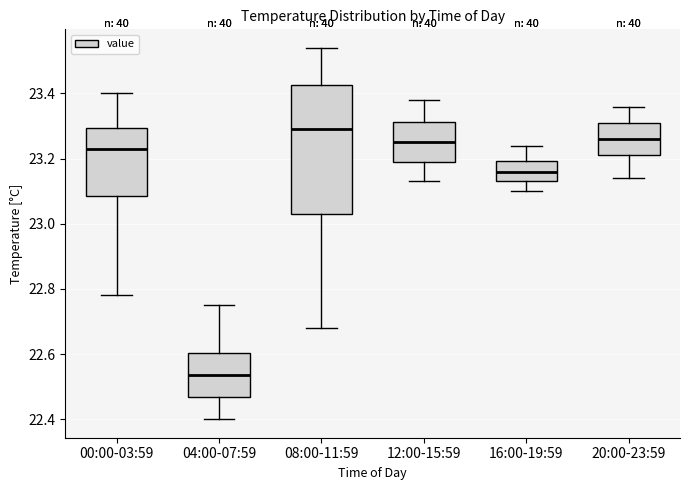

Which box's median line is the highest?

08:00-11:59